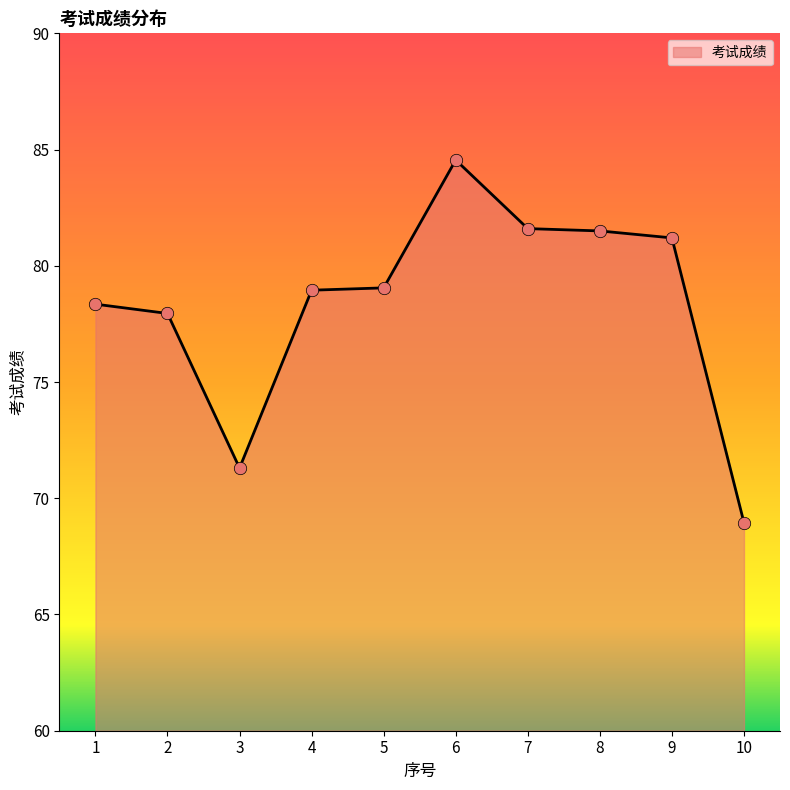

Between 8 and 1, which is larger?

8